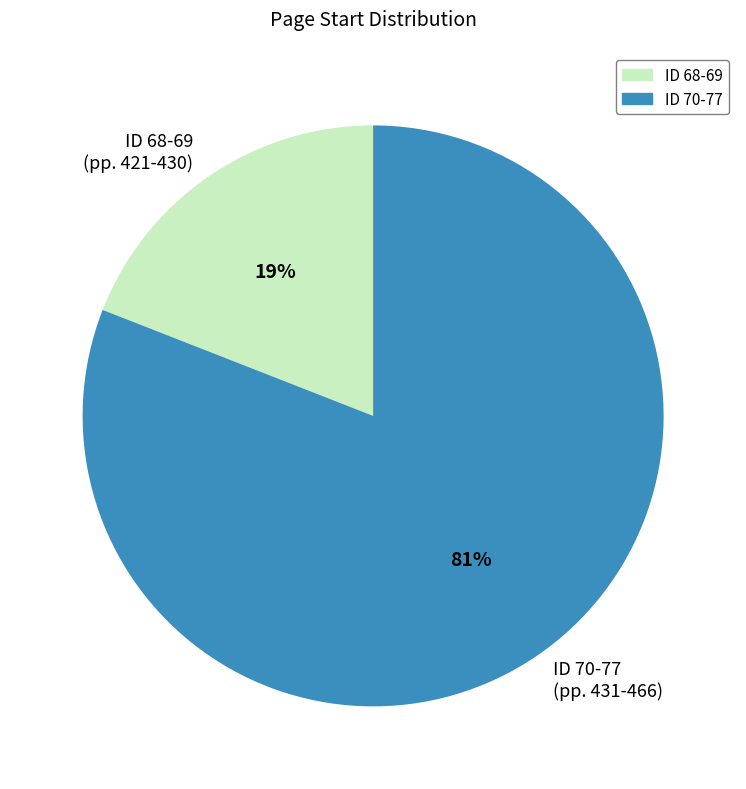

True or false: ID 70-77 (pp. 431-466) accounts for 94% of the total.

False